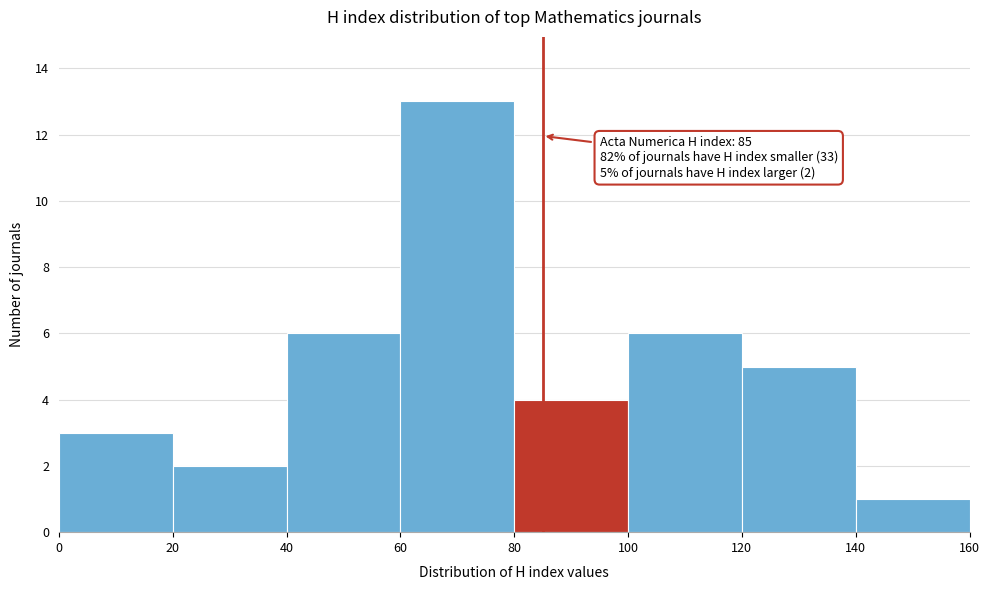

Which range on the x-axis has the tallest bar?

60 to 80